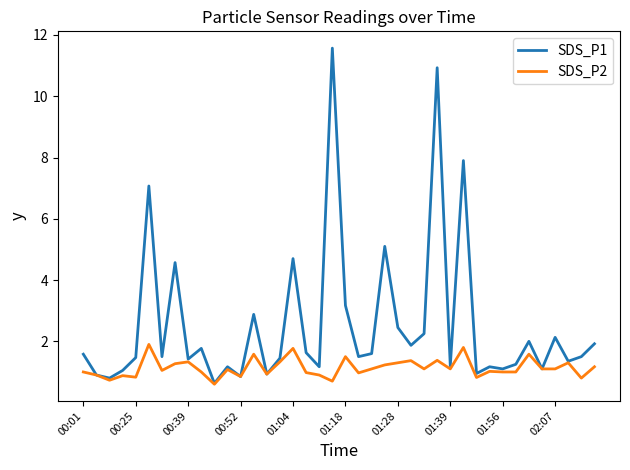

Which series has the largest range (max minus min)?

SDS_P1